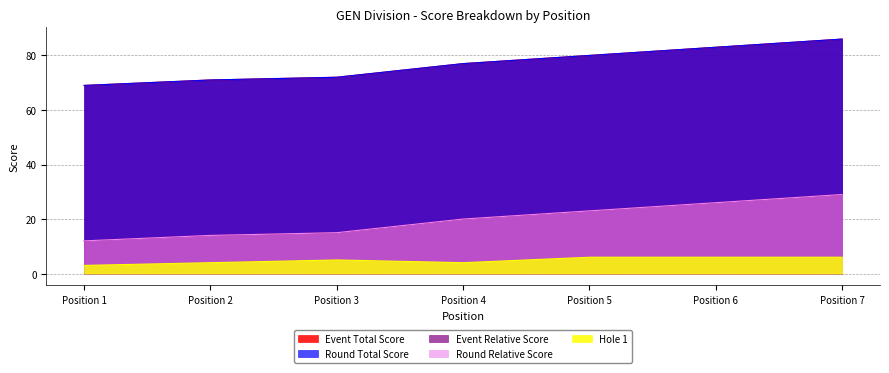

What is the difference between the highest and lowest values at Position 3?

67